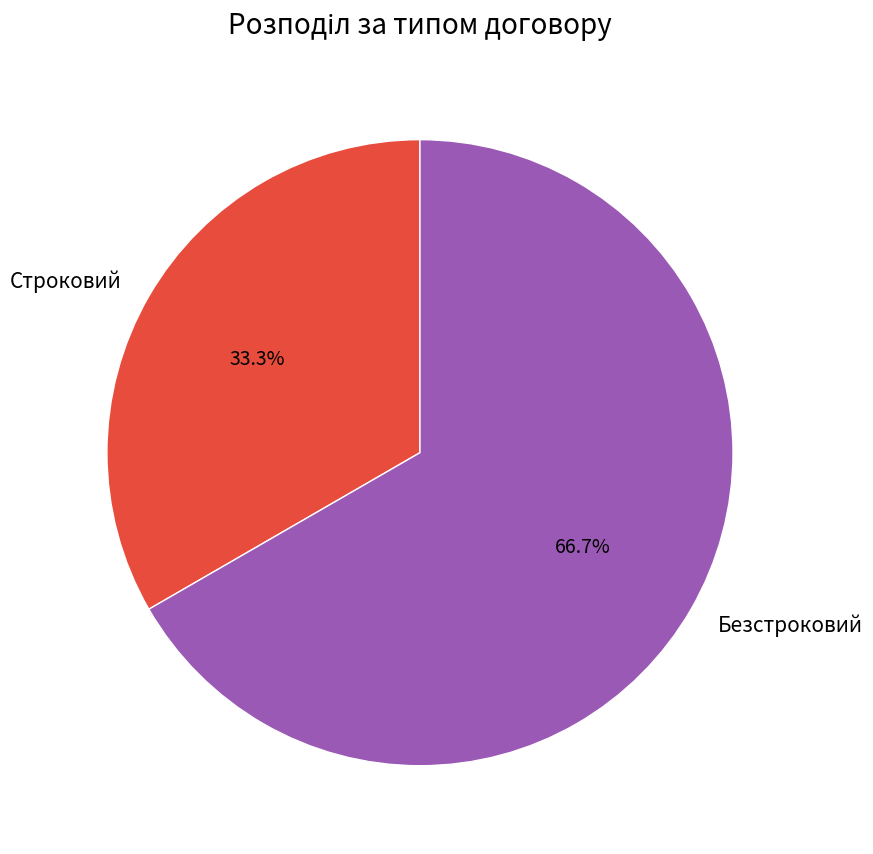

What percentage is the Безстроковий slice, to the nearest percent?

67%